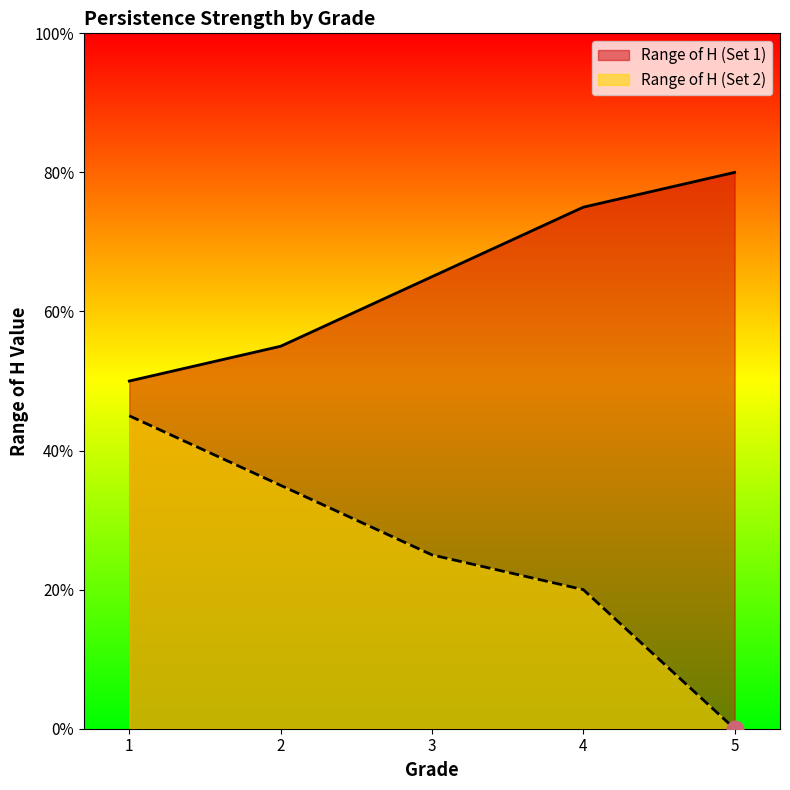

Which series has the largest total across all categories?

Range of H (Set 1)